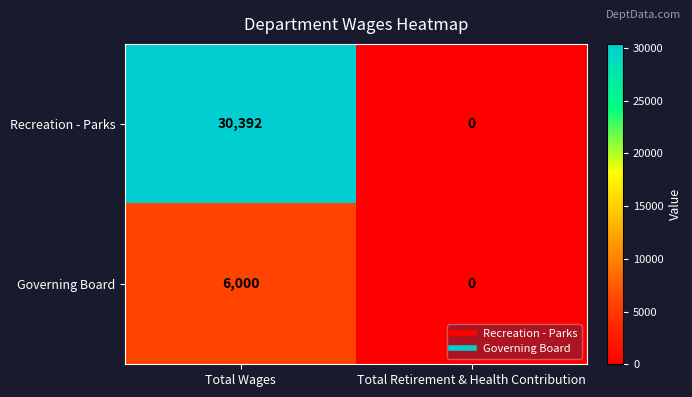

Reading left to right, what are all the values shown in this chart?

Recreation - Parks: 30392	0
Governing Board: 6000	0